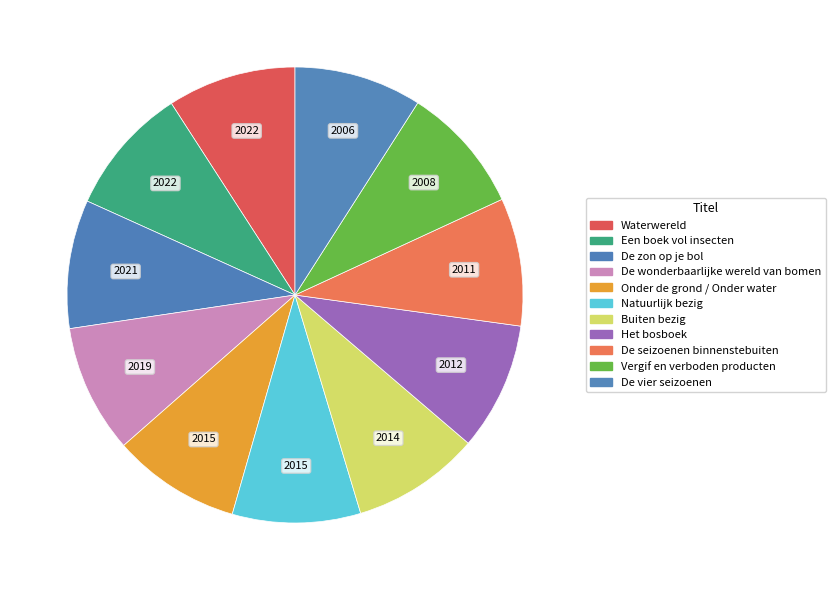

Does any single category account for the majority?

No